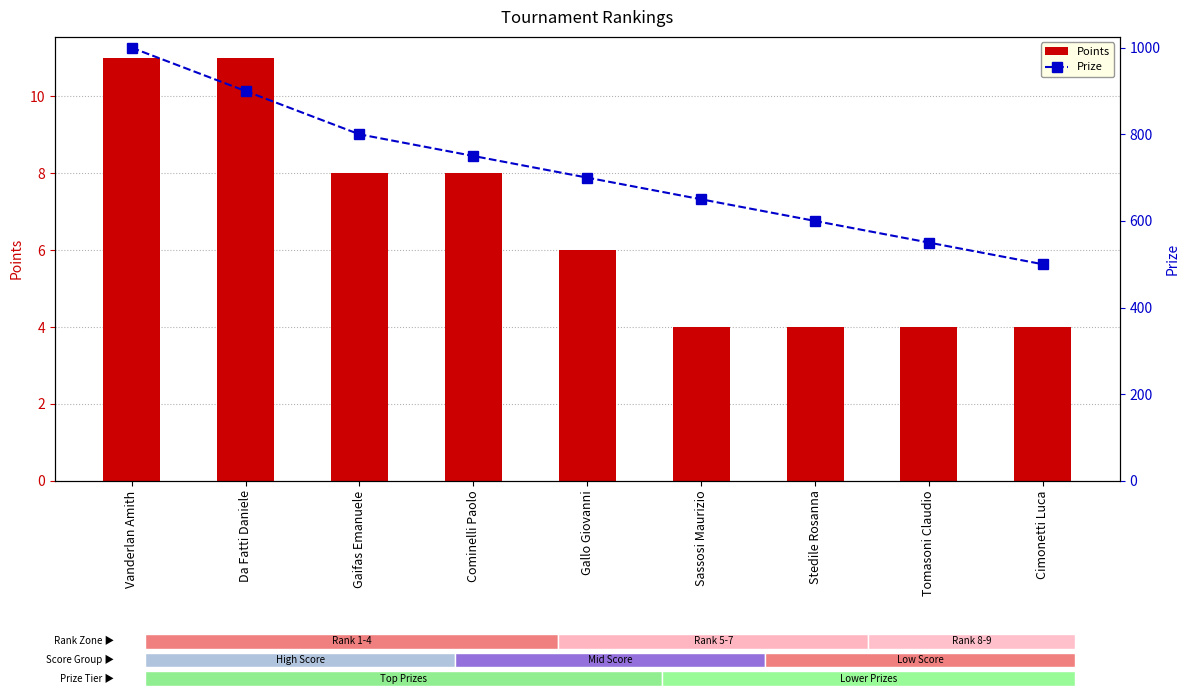

How many groups of bars are there?

9